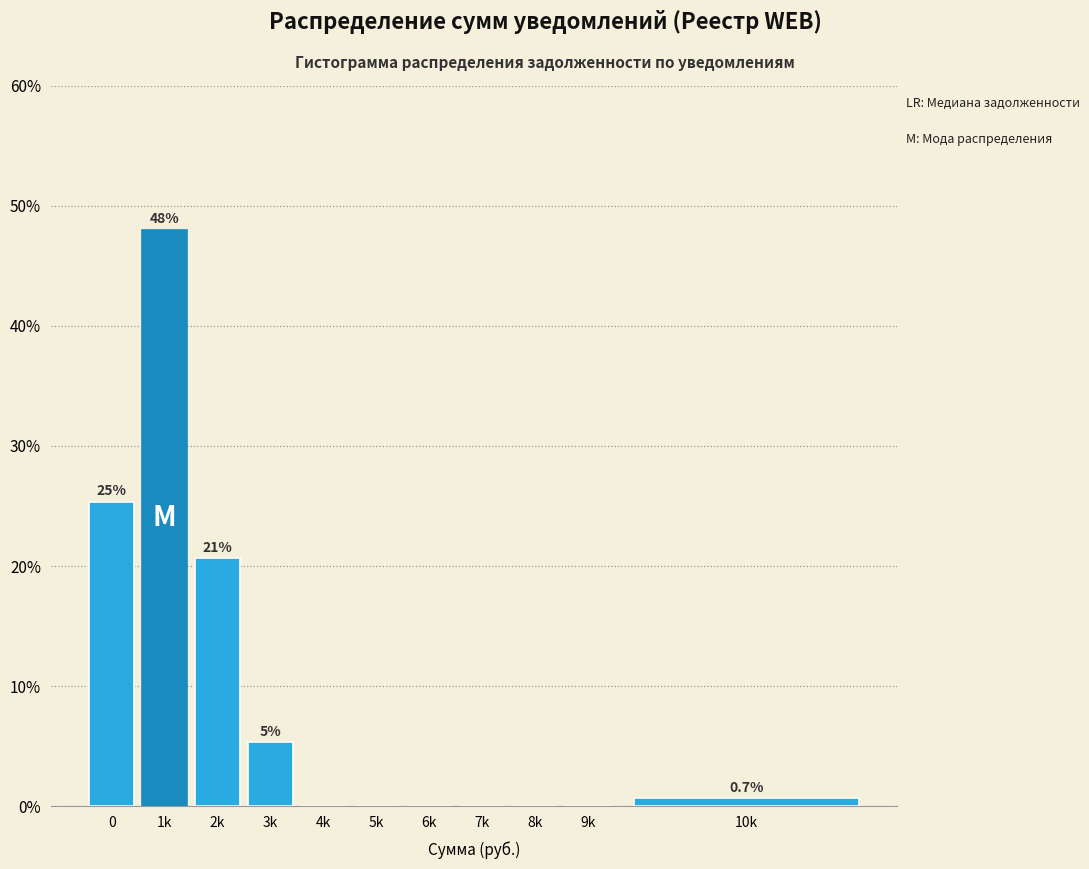

Reading left to right, extract all data points from this chart.

0=25.3	1k=48.0	2k=20.7	3k=5.3	4k=0.0	5k=0.0	6k=0.0	7k=0.0	8k=0.0	9k=0.0	10k=0.7